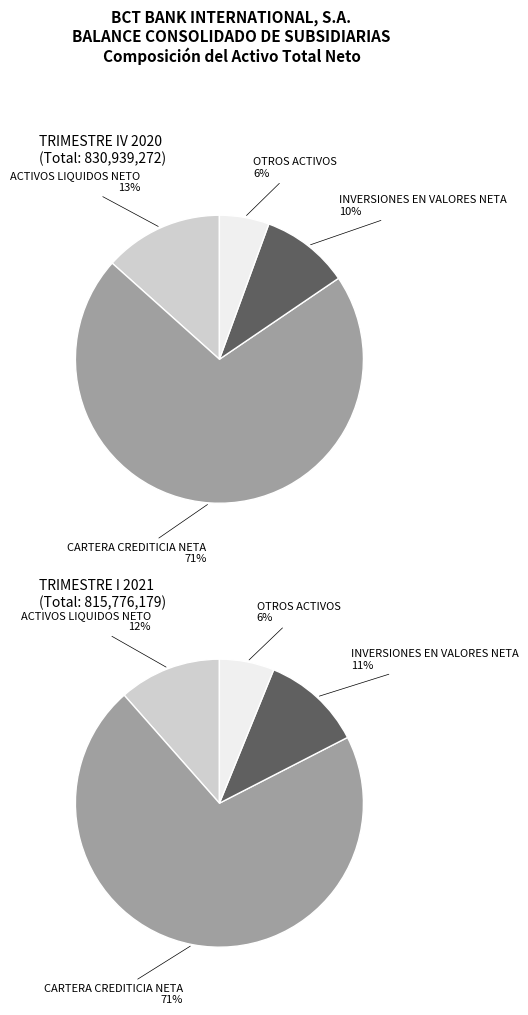

Count the number of slices in the pie.

4